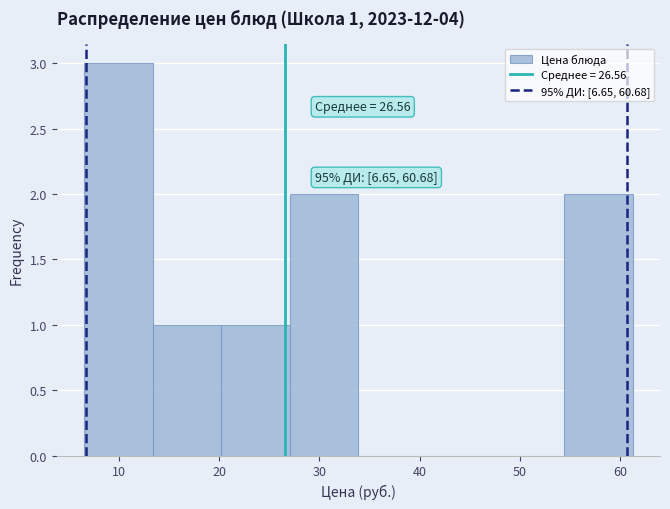

Which range on the x-axis has the tallest bar?

7 to 13